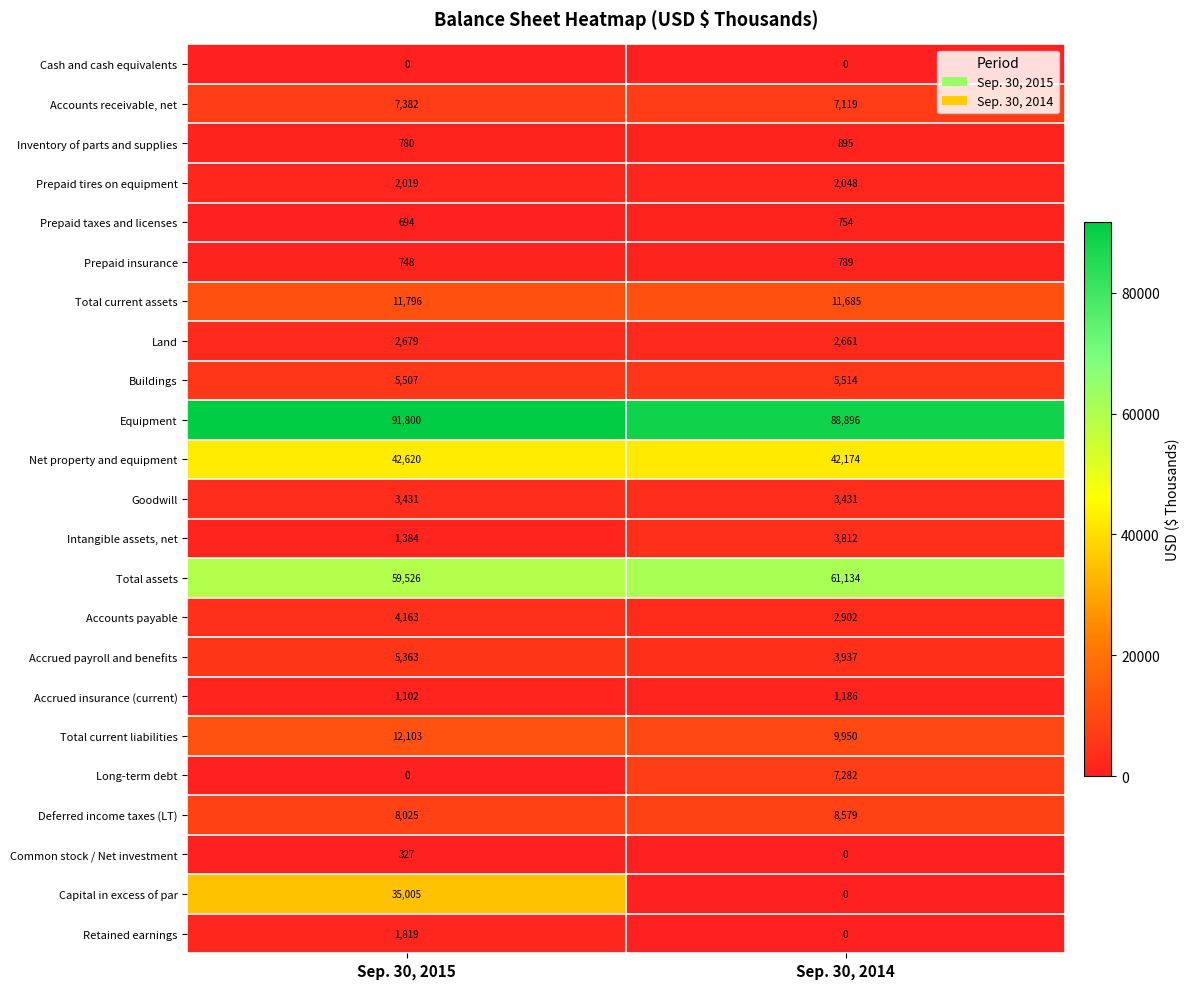

What is the total value across all series at Sep. 30, 2015?

298273